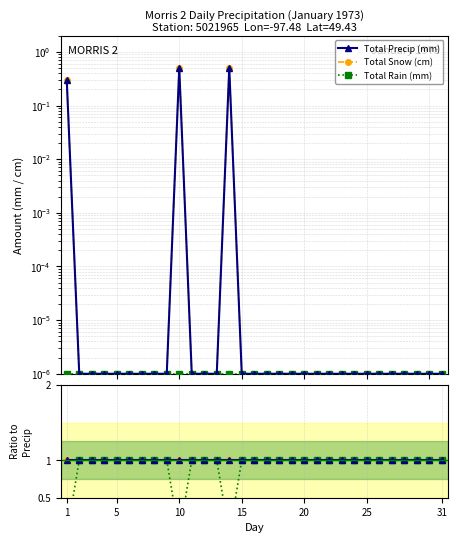

At which label is Total Snow (cm) closest to 1?

1